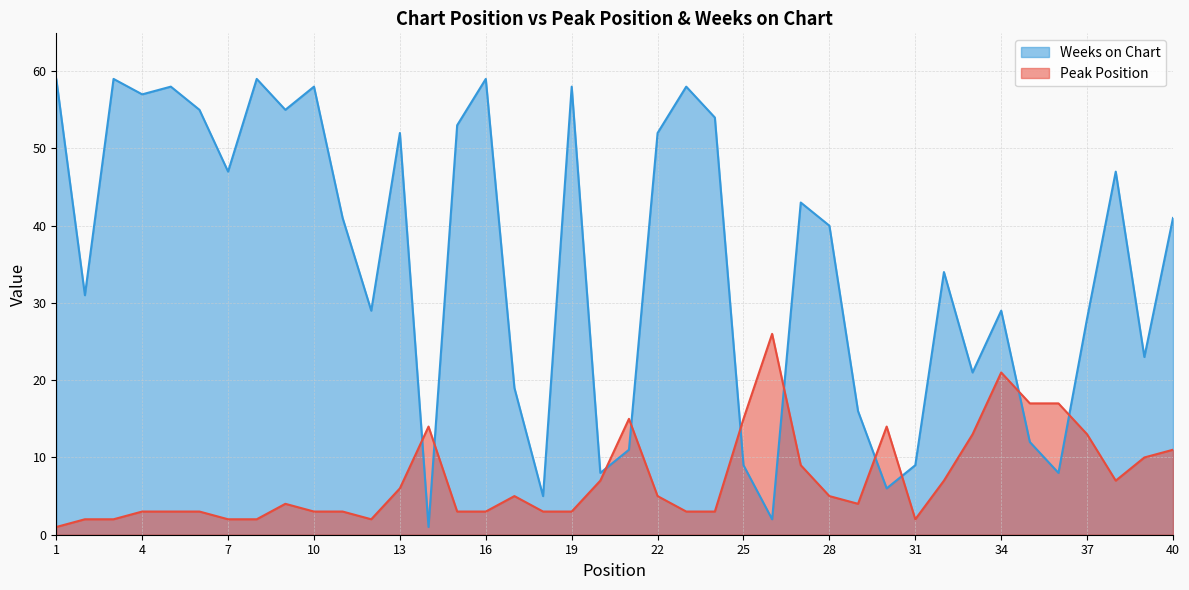

At how many categories does at least one series exceed 14?

35